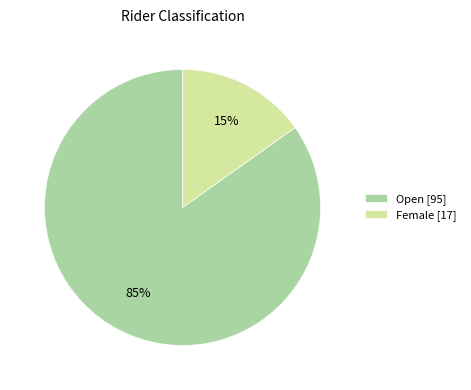

Rank the categories by value from highest to lowest.

Open, Female